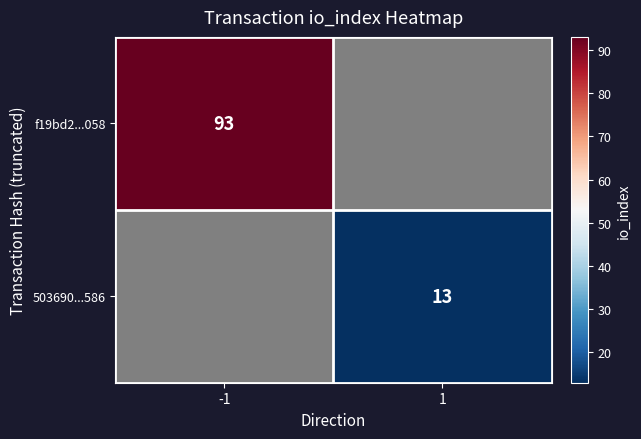

Which category has the lowest value across all series?

1